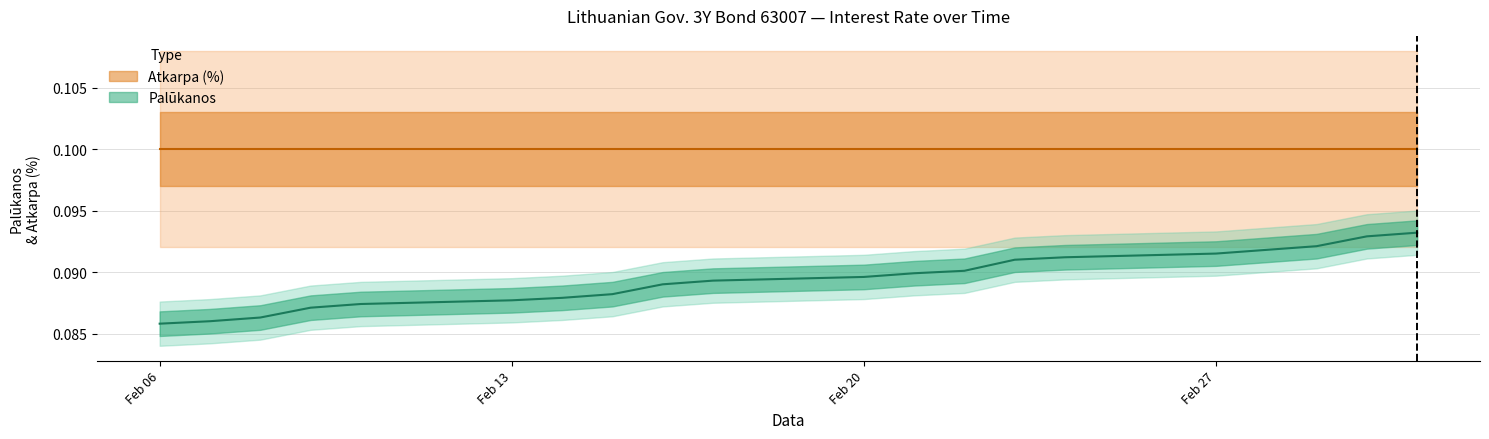

List the labels in order of value, smallest first.

2023-02-06, 2023-02-07, 2023-02-08, 2023-02-09, 2023-02-10, 2023-02-13, 2023-02-14, 2023-02-15, 2023-02-16, 2023-02-17, 2023-02-20, 2023-02-21, 2023-02-22, 2023-02-23, 2023-02-24, 2023-02-27, 2023-02-28, 2023-03-01, 2023-03-02, 2023-03-03